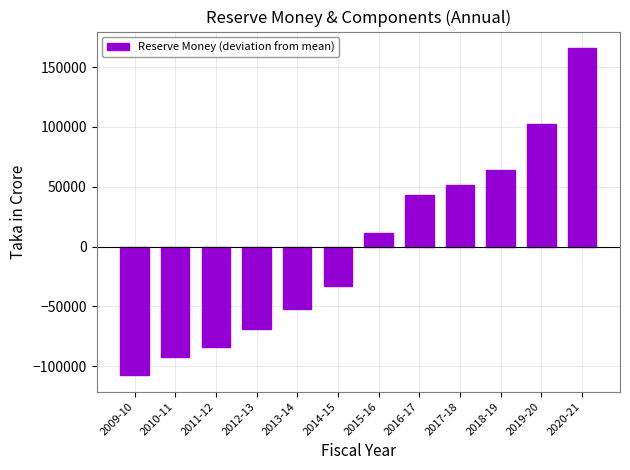

Are the bars grouped side by side (vs. stacked)?

No